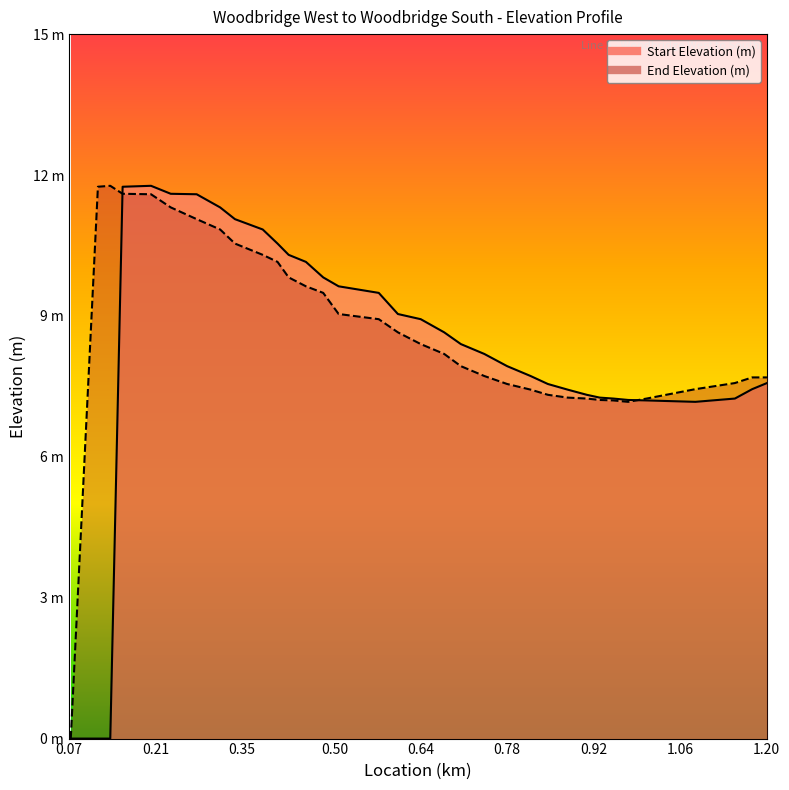

True or false: Start Elevation (m) has more than 0 interior local peaks.

True